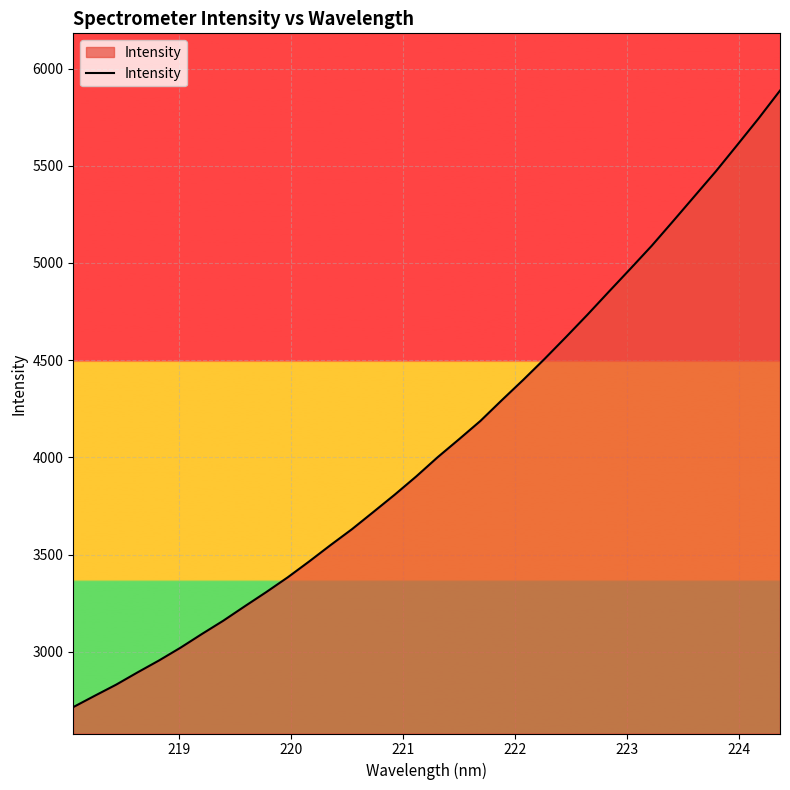

What is the difference between the maximum and minimum values?

3170.7